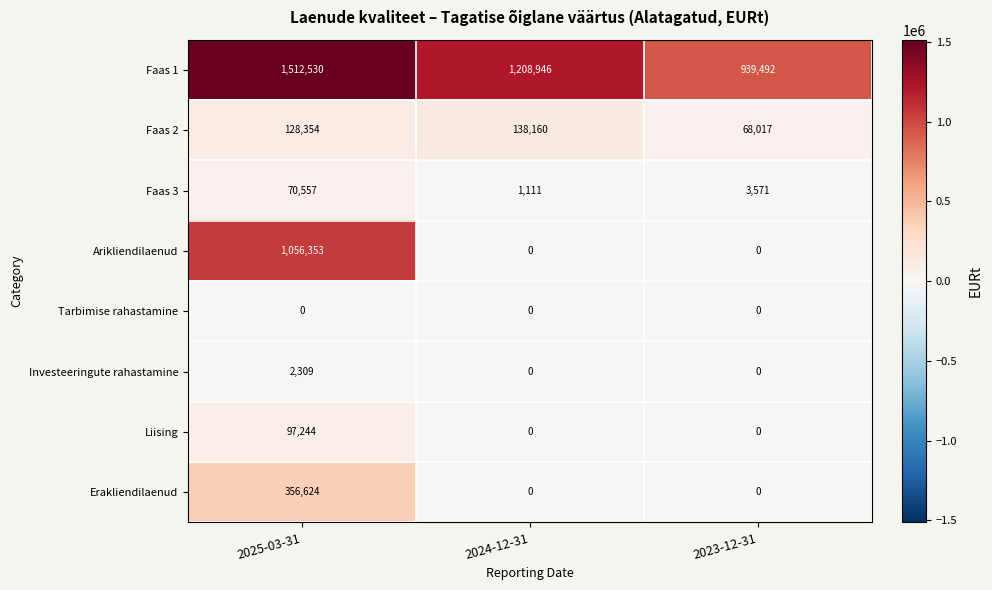

Which series has the largest range (max minus min)?

Arikliendilaenud